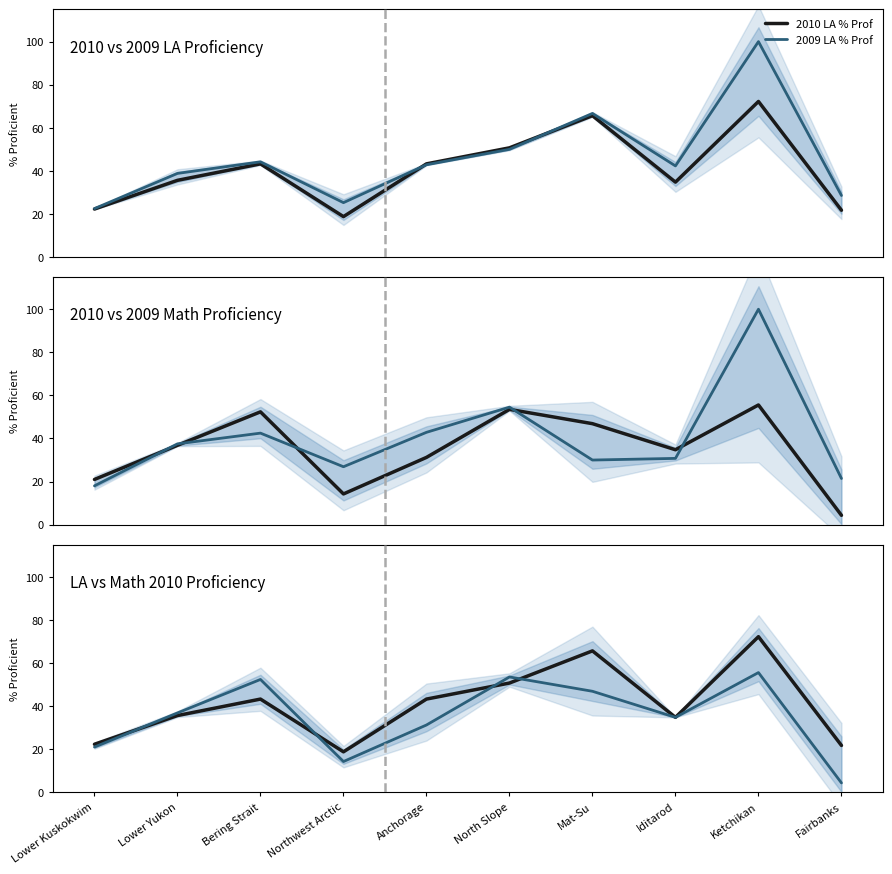

What is the label of the 2nd point from the left?

Lower Yukon